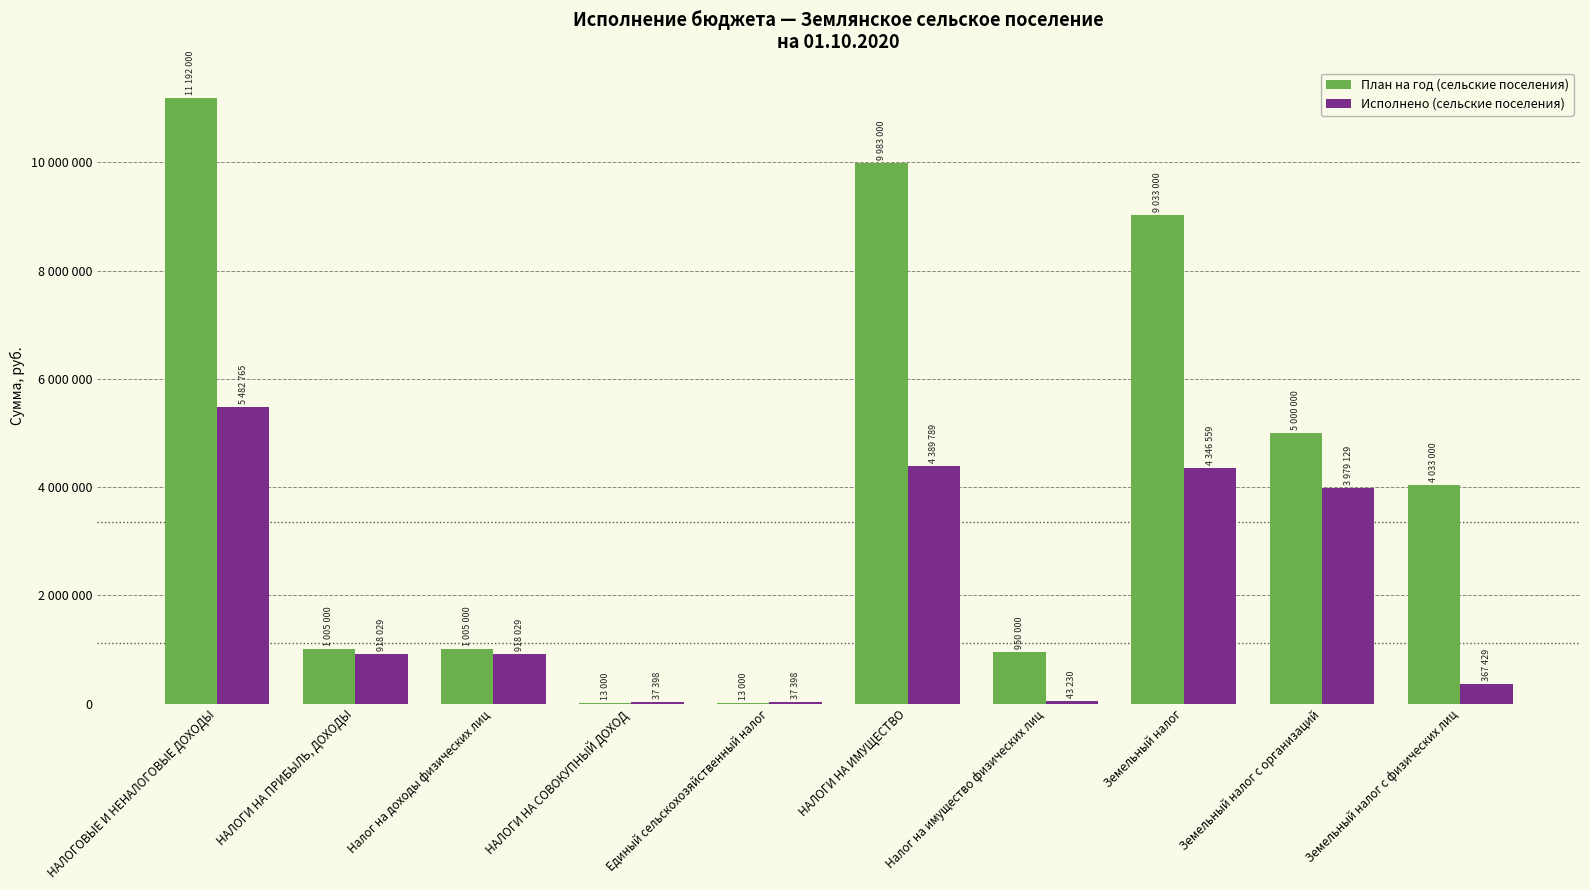

What is the sum of the План на год (сельские поселения) values at НАЛОГИ НА СОВОКУПНЫЙ ДОХОД and НАЛОГИ НА ПРИБЫЛЬ, ДОХОДЫ?

1018000.0